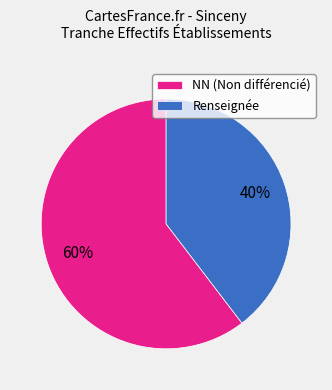

Which has a higher value, Renseignée or NN (Non différencié)?

NN (Non différencié)